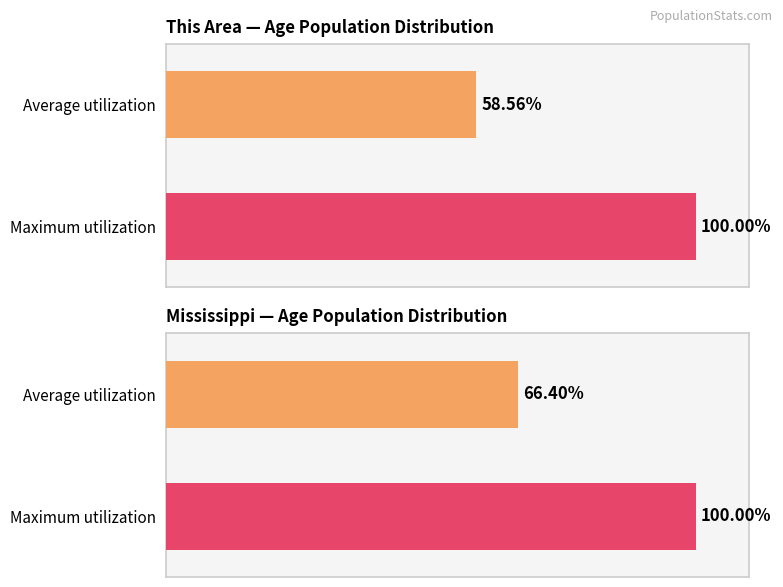

The This Area series shows 275 at 62-64. True or false?

False